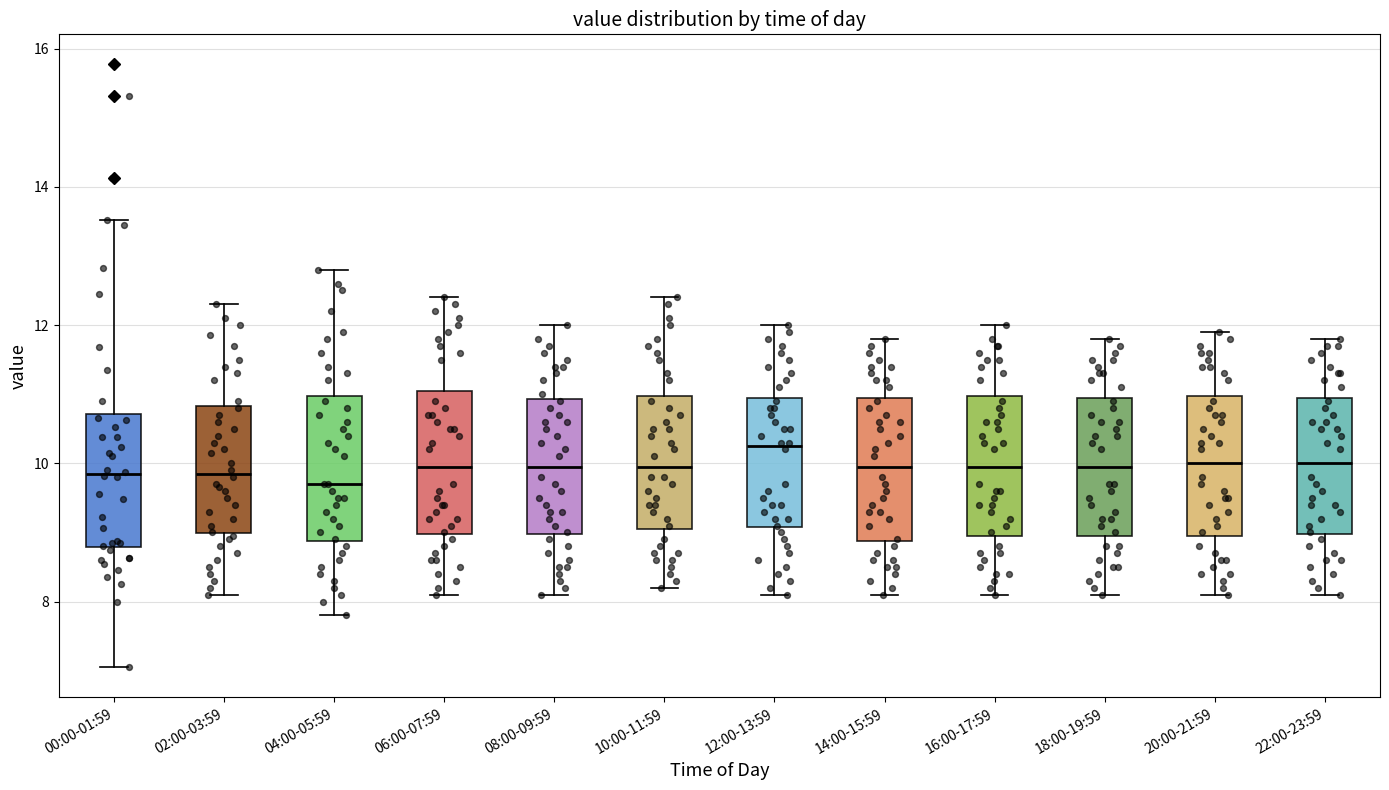

Reading left to right, read every box against the y-axis: the position of its median line, the range the box covers, and the ends of its whiskers. The values are not printed on the chart, so give them approximately, as read against the axis.

00:00-01:59: median 9.8, box 8.8 to 10.8, whiskers 7.0 to 13.6
02:00-03:59: median 9.8, box 9.0 to 10.8, whiskers 8.2 to 12.4
04:00-05:59: median 9.8, box 8.8 to 11.0, whiskers 7.8 to 12.8
06:00-07:59: median 10.0, box 9.0 to 11.0, whiskers 8.2 to 12.4
08:00-09:59: median 10.0, box 9.0 to 11.0, whiskers 8.2 to 12.0
10:00-11:59: median 10.0, box 9.0 to 11.0, whiskers 8.2 to 12.4
12:00-13:59: median 10.2, box 9.0 to 11.0, whiskers 8.2 to 12.0
14:00-15:59: median 10.0, box 8.8 to 11.0, whiskers 8.2 to 11.8
16:00-17:59: median 10.0, box 9.0 to 11.0, whiskers 8.2 to 12.0
18:00-19:59: median 10.0, box 9.0 to 11.0, whiskers 8.2 to 11.8
20:00-21:59: median 10.0, box 9.0 to 11.0, whiskers 8.2 to 12.0
22:00-23:59: median 10.0, box 9.0 to 11.0, whiskers 8.2 to 11.8